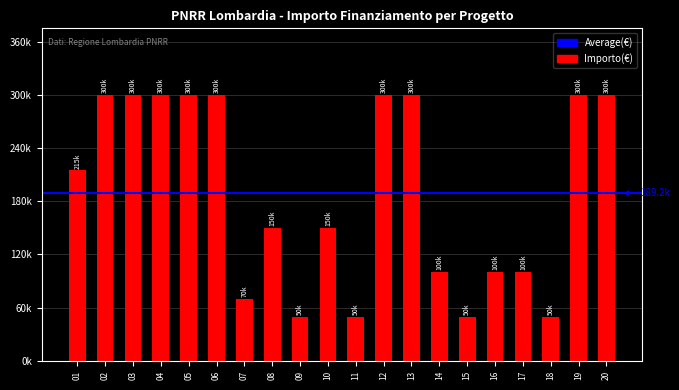

Does the chart contain any negative values?

No